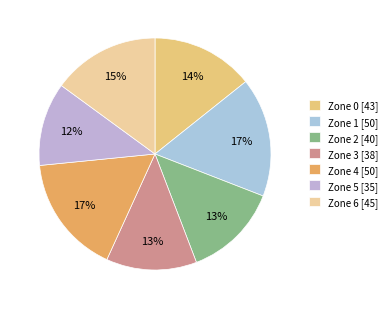

Is there any slice that represents more than half of the pie?

No